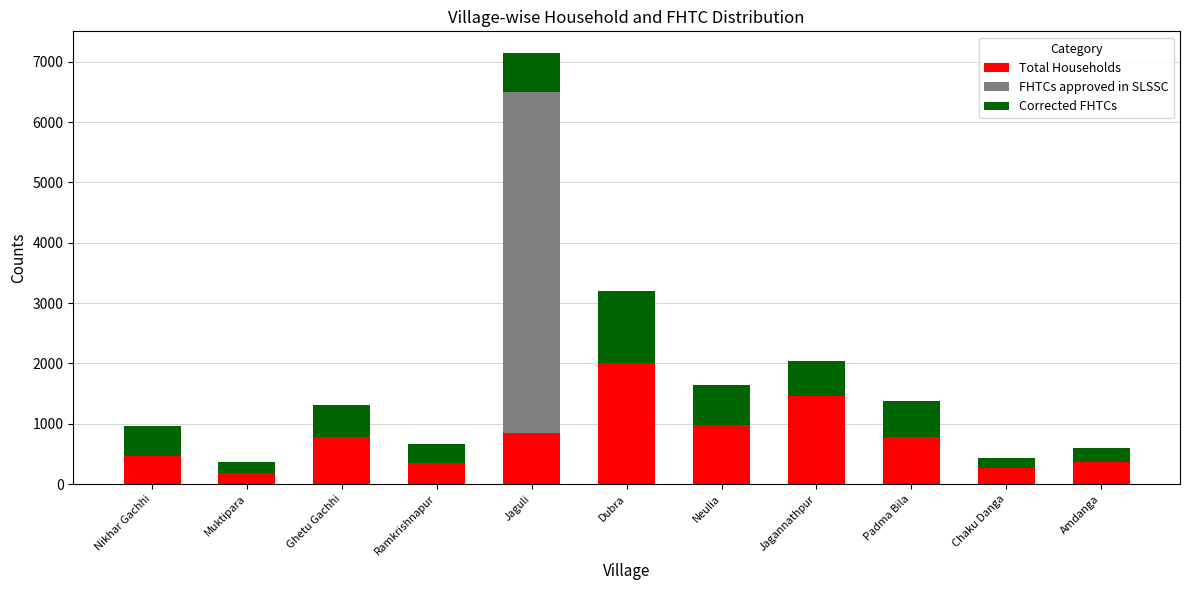

The value of Total Households at Nikhar Gachhi is 179. True or false?

False